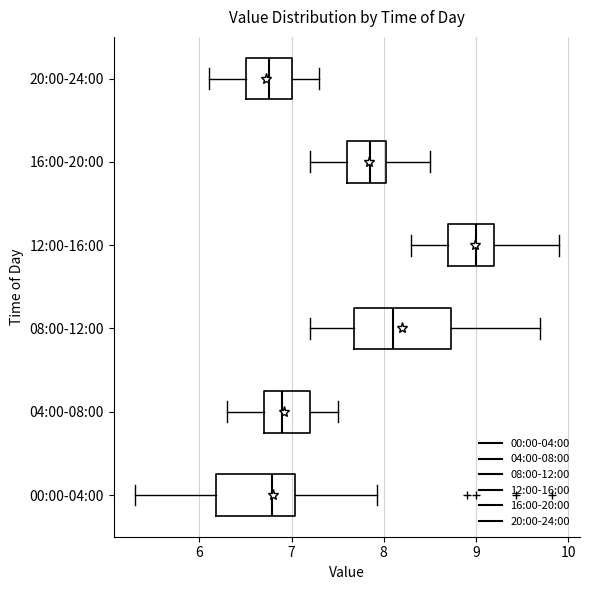

Reading bottom to top, read every box against the x-axis: the position of its median line, the range the box covers, and the ends of its whiskers. The values are not printed on the chart, so give them approximately, as read against the axis.

00:00-04:00: median 6.8, box 6.2 to 7.0, whiskers 5.3 to 7.9
04:00-08:00: median 6.9, box 6.7 to 7.2, whiskers 6.3 to 7.5
08:00-12:00: median 8.1, box 7.7 to 8.7, whiskers 7.2 to 9.7
12:00-16:00: median 9.0, box 8.7 to 9.2, whiskers 8.3 to 9.9
16:00-20:00: median 7.9, box 7.6 to 8.0, whiskers 7.2 to 8.5
20:00-24:00: median 6.8, box 6.5 to 7.0, whiskers 6.1 to 7.3